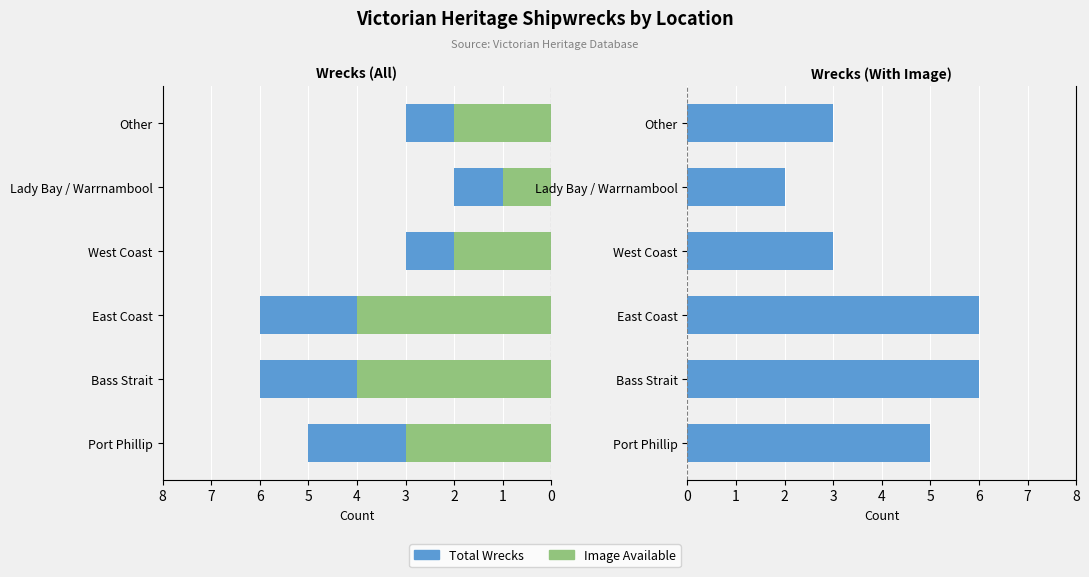

What is the value of the Total Wrecks (Count A) bar at the 3rd from the left?

6